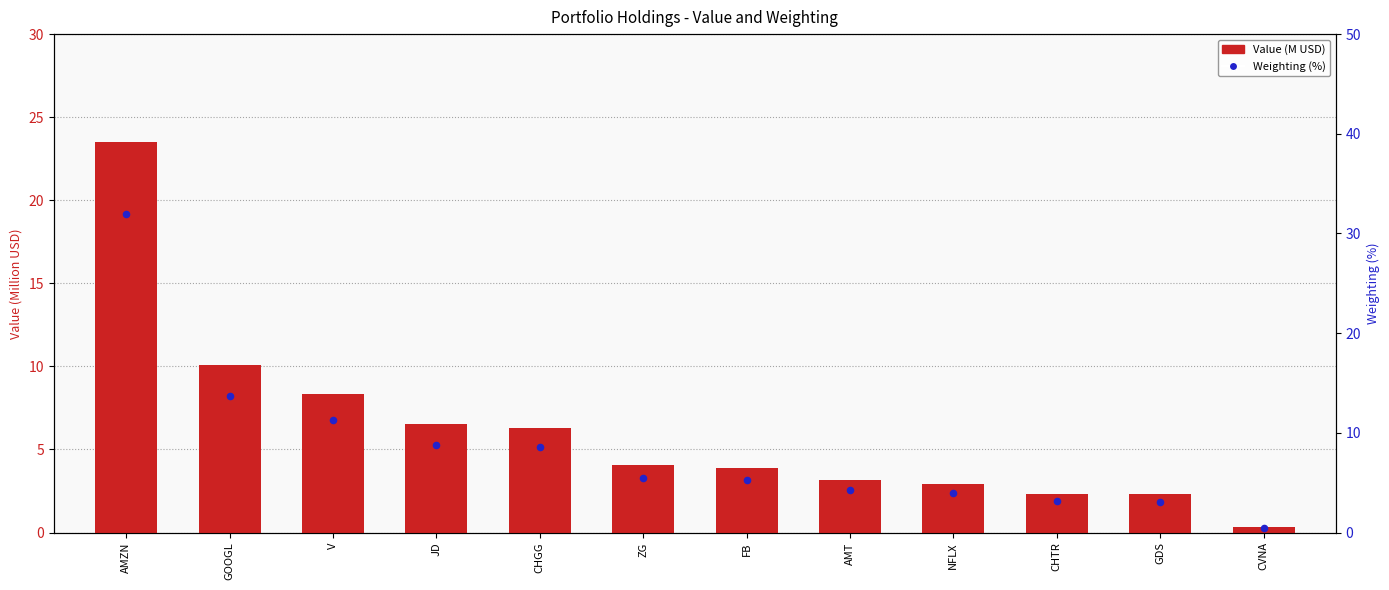

What is the total value across all series at CVNA?

0.8